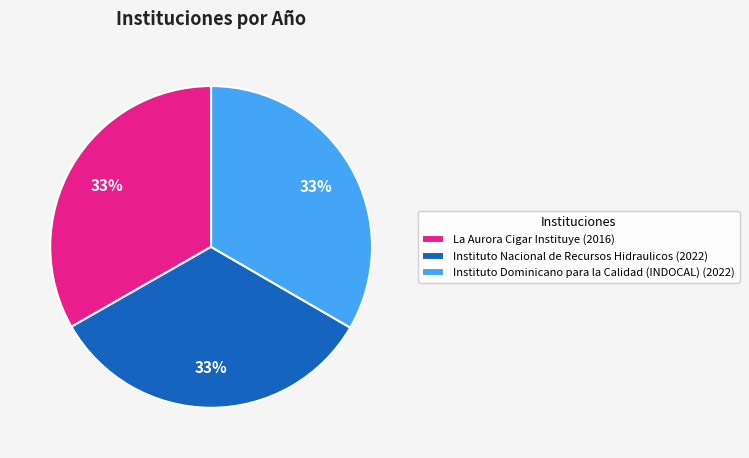

To the nearest percent, what is the combined percentage of Instituto Nacional de Recursos Hidraulicos and La Aurora Cigar Instituye?

67%